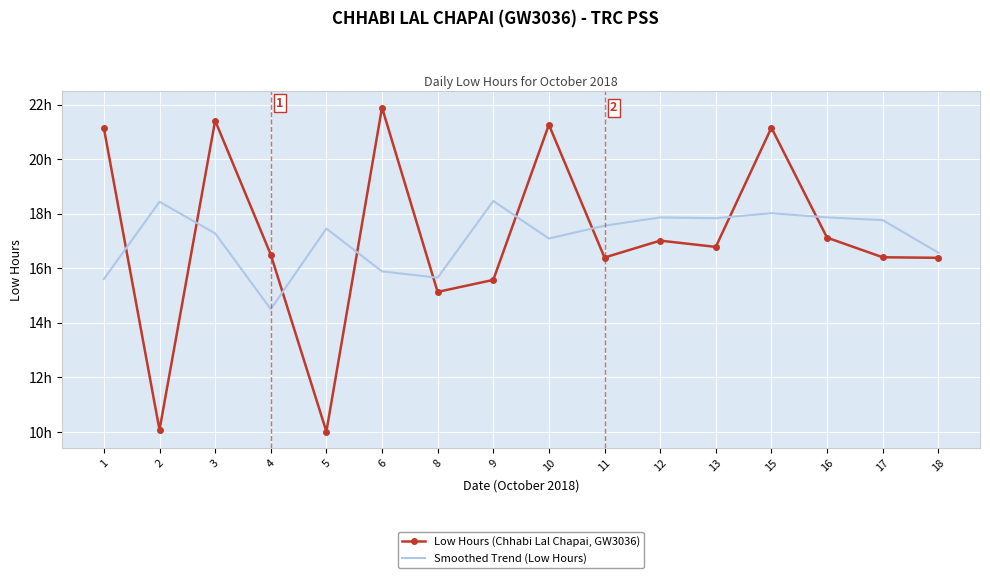

Reading right to left, transcribe all the data shown in this chart.

Low Hours (Chhabi Lal Chapai, GW3036): 16.4	16.4	17.1	21.1	16.8	17.0	16.4	21.3	15.6	15.1	21.9	10.0	16.5	21.4	10.1	21.1
Smoothed Trend (Low Hours): 16.6	17.8	17.9	18.0	17.8	17.9	17.6	17.1	18.5	15.7	15.9	17.5	14.5	17.3	18.4	15.6